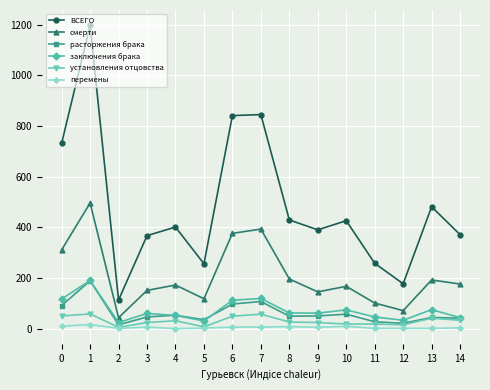

True or false: смерти has a value of 541 at 0.

False